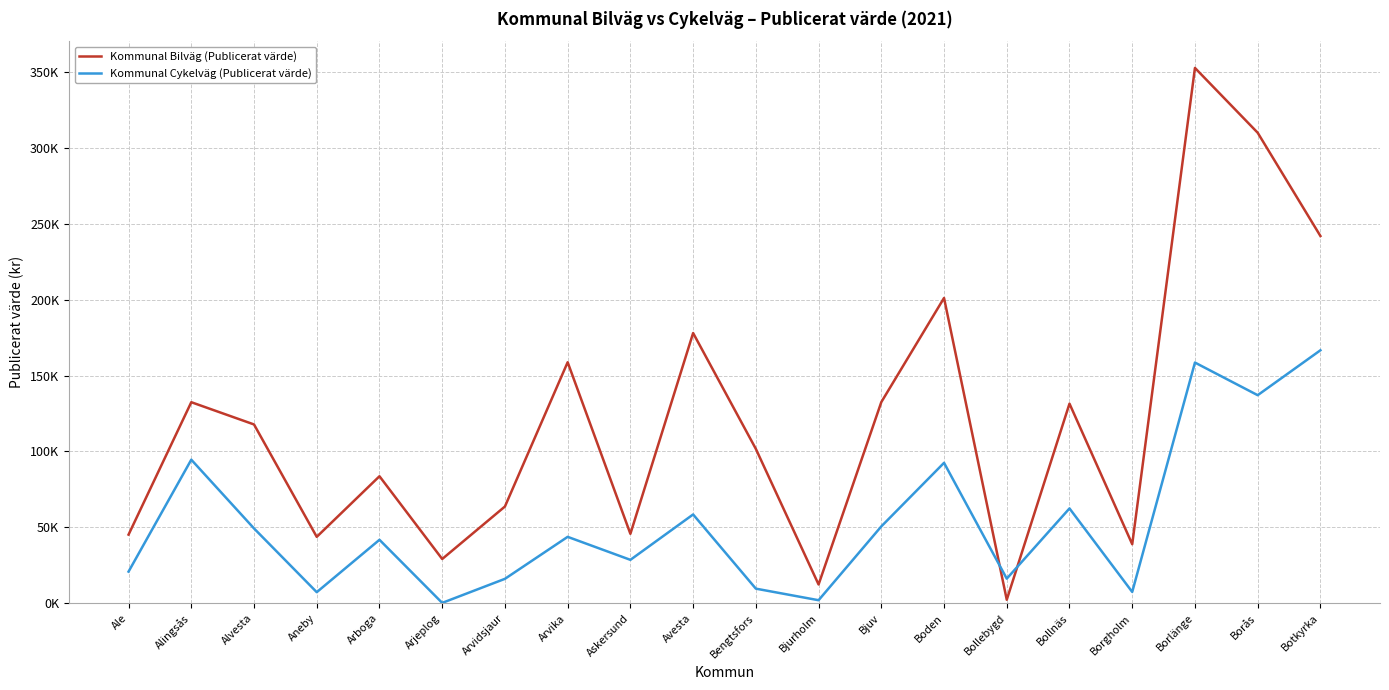

Which label corresponds to the largest value in the chart?

Borlänge